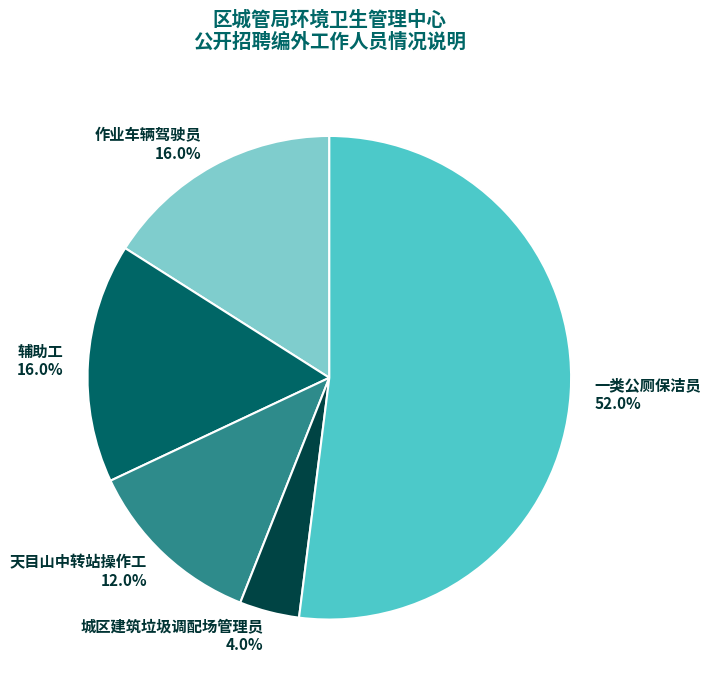

What is the largest slice in the pie chart?

一类公厕保洁员